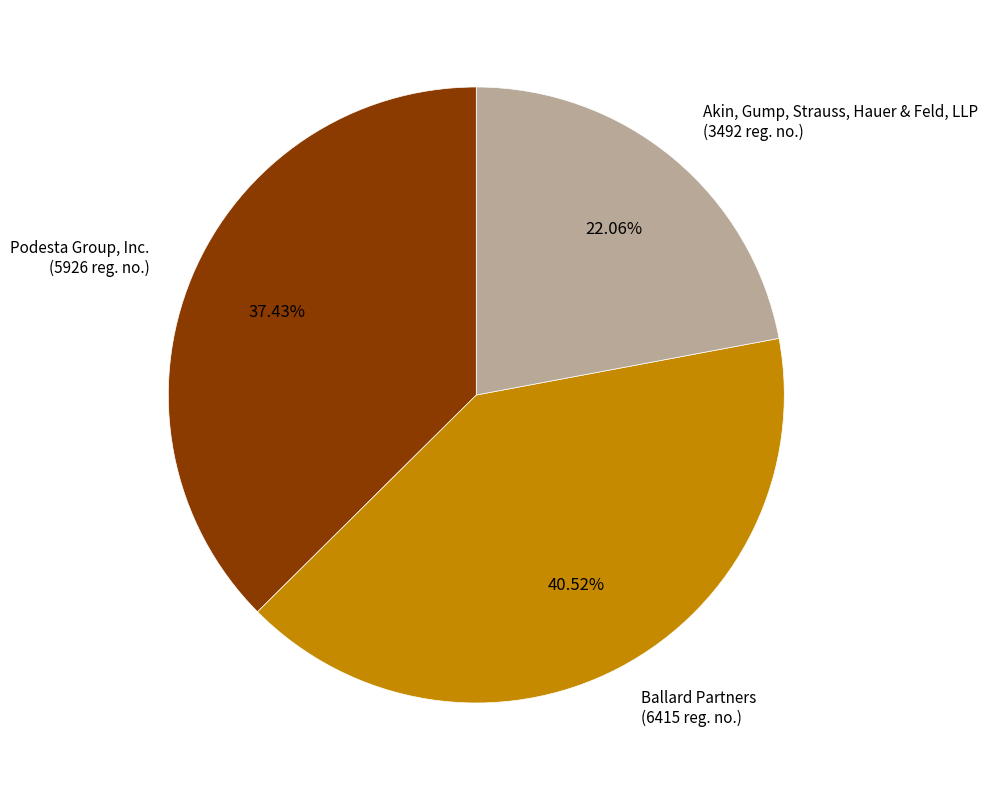

Rank the categories by value from lowest to highest.

Akin, Gump, Strauss, Hauer & Feld, LLP (3492 reg. no.), Podesta Group, Inc. (5926 reg. no.), Ballard Partners (6415 reg. no.)